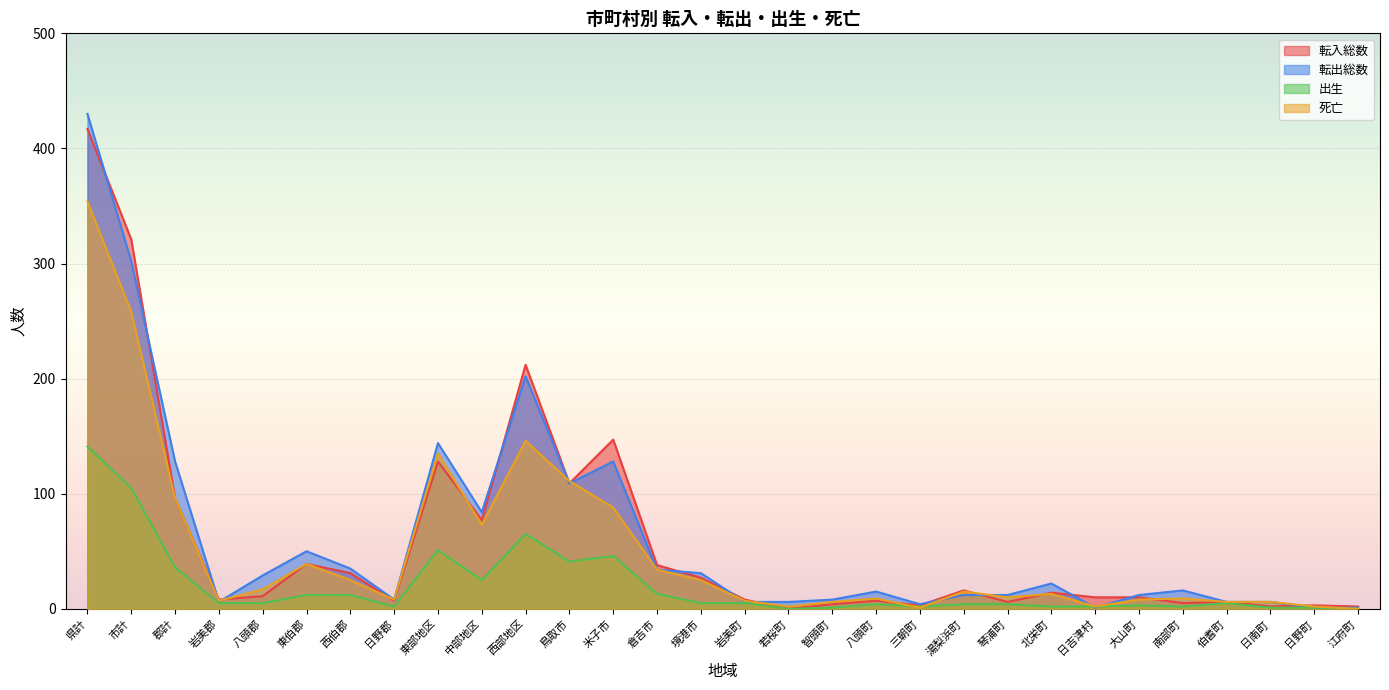

How many data points in 出生 are less than 5?

14